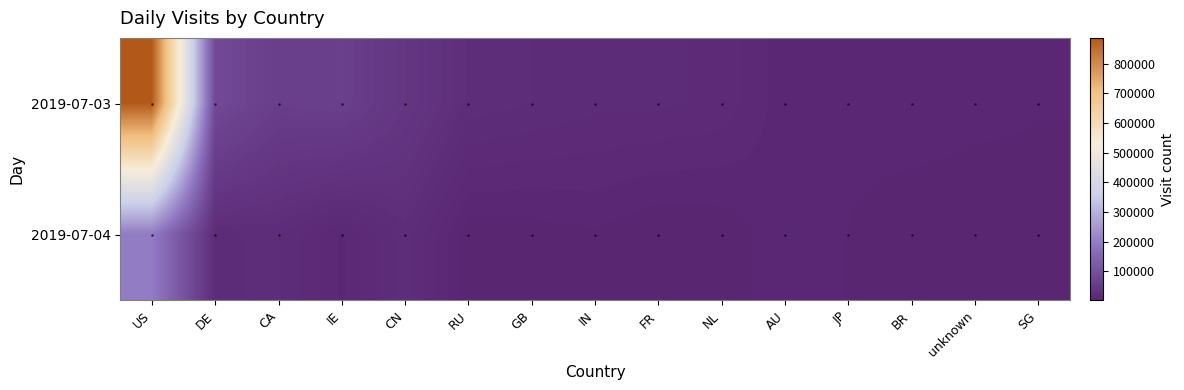

Which series has the largest total across all categories?

2019-07-03